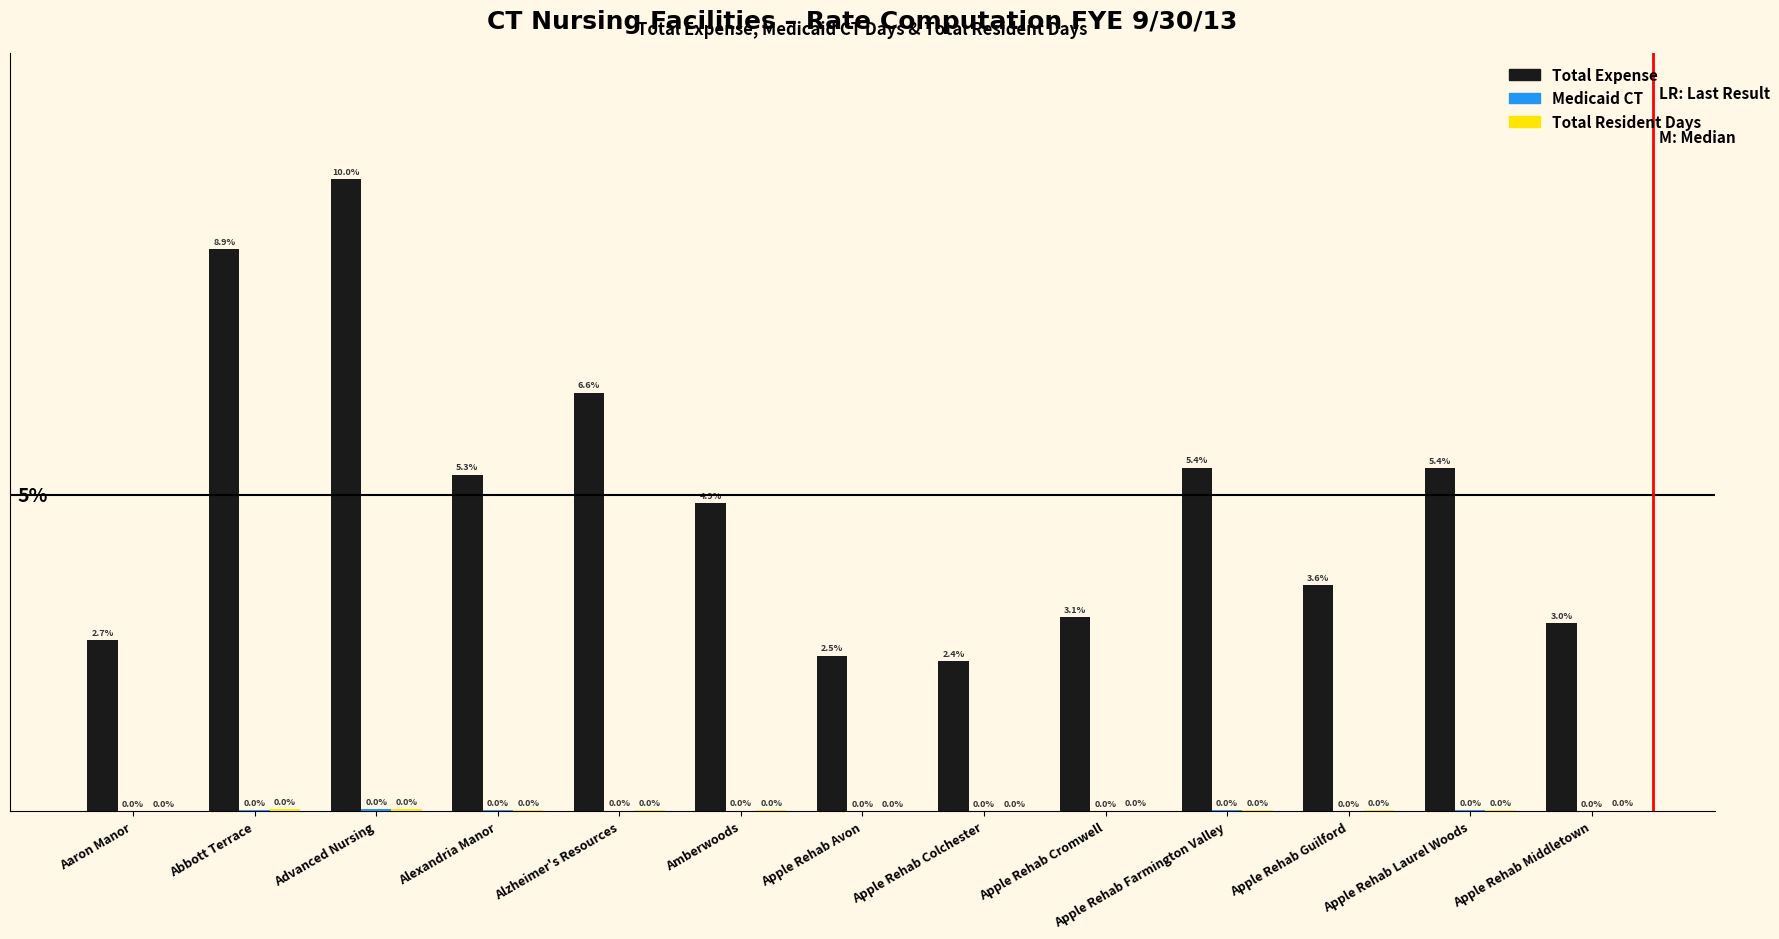

Which series changed the most between Apple Rehab Guilford and Apple Rehab Laurel Woods?

Total Expense